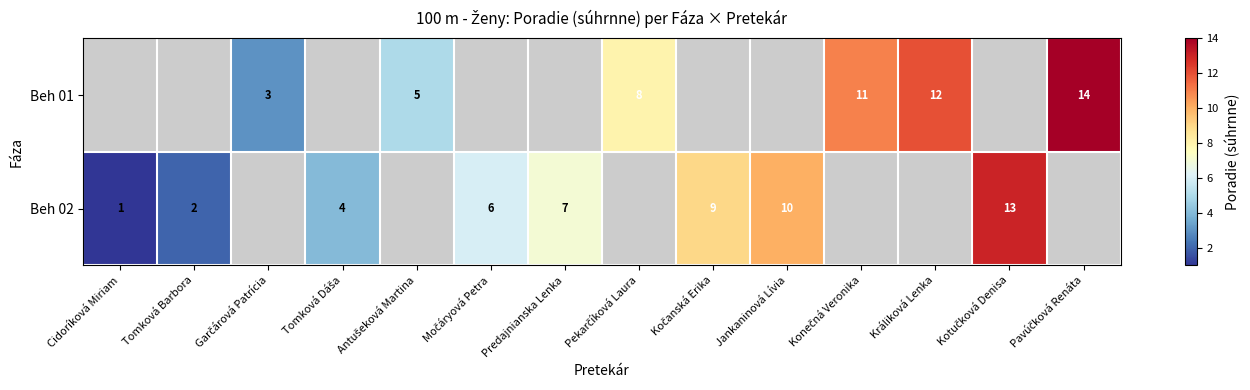

The value of Beh 02 at Cidoríková Miriam is 0. True or false?

False